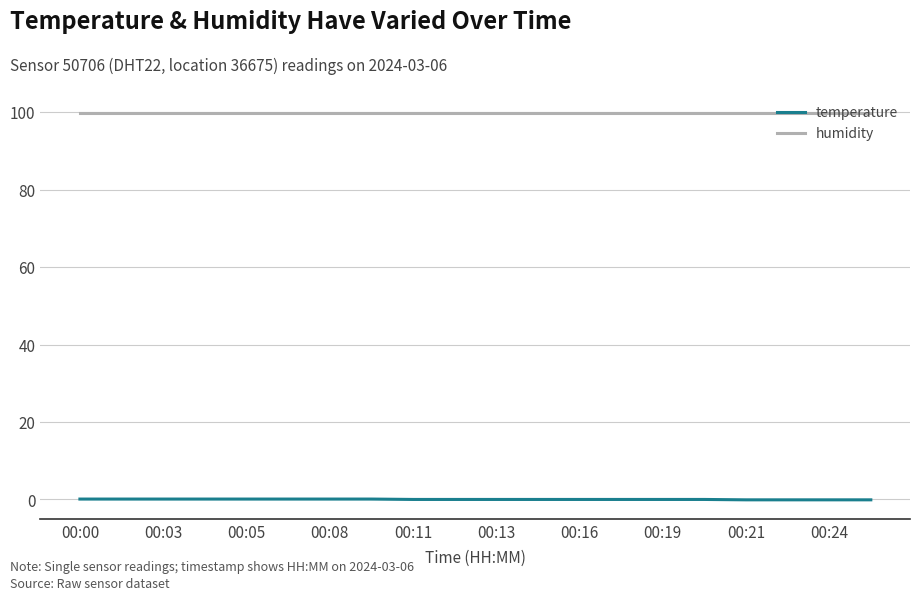

Which series has the largest total across all categories?

humidity